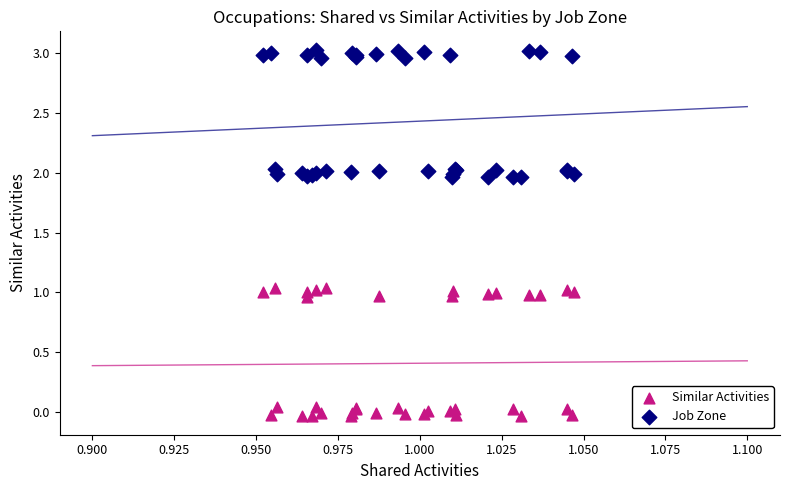

What are all the series names shown in the legend?

Similar Activities, Job Zone